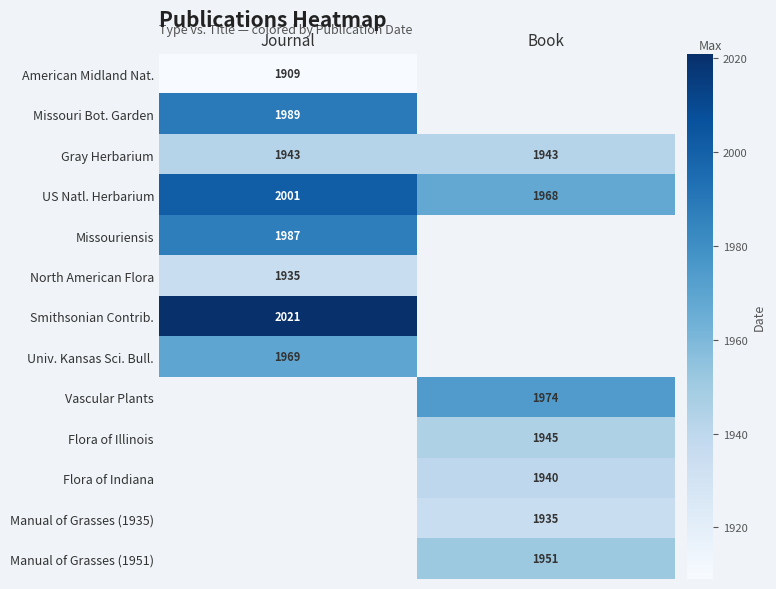

Is it true that Flora of Illinois equals 1945 at Book?

True